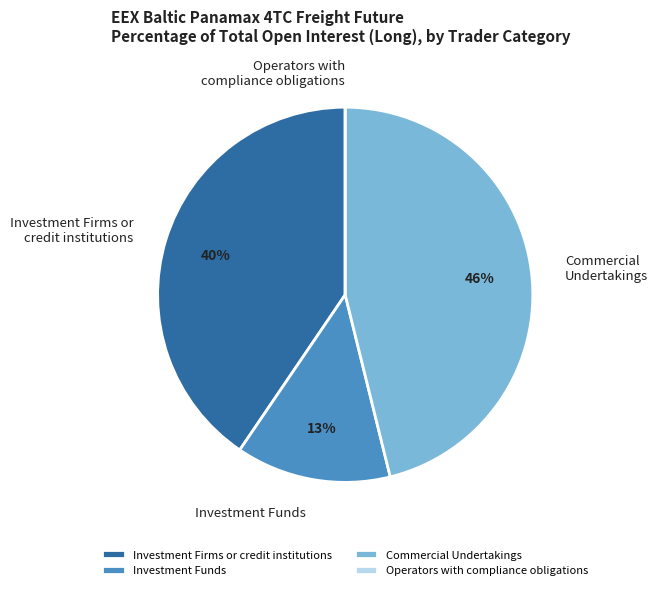

True or false: Investment Funds accounts for 22% of the total.

False